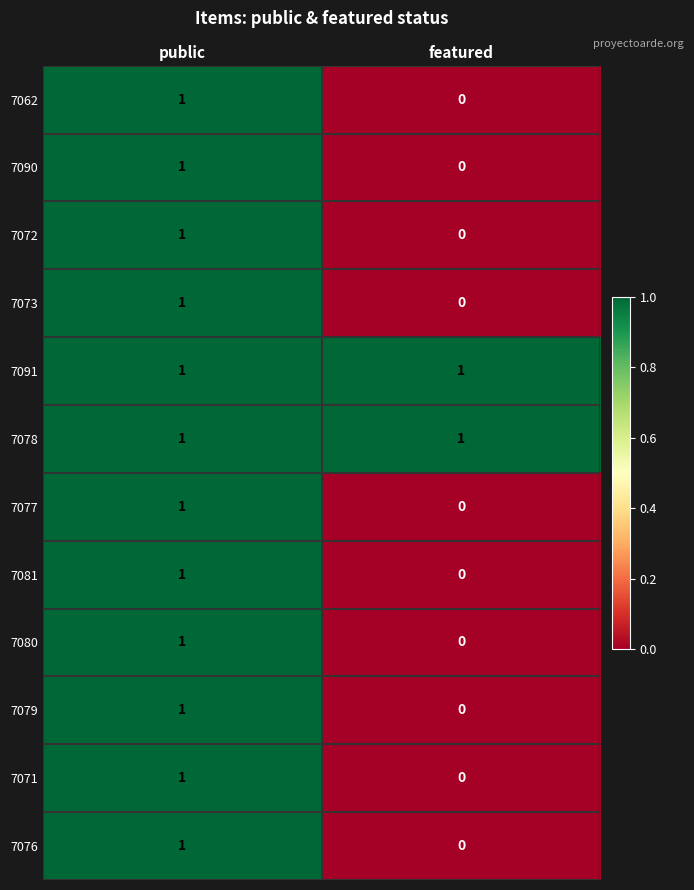

At which category is the sum across all series the highest?

public